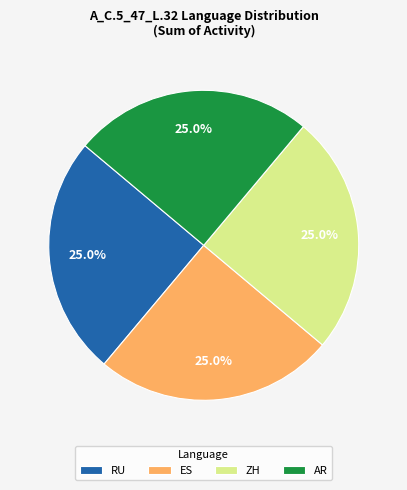

What is the total percentage of ES and RU?

50.0%